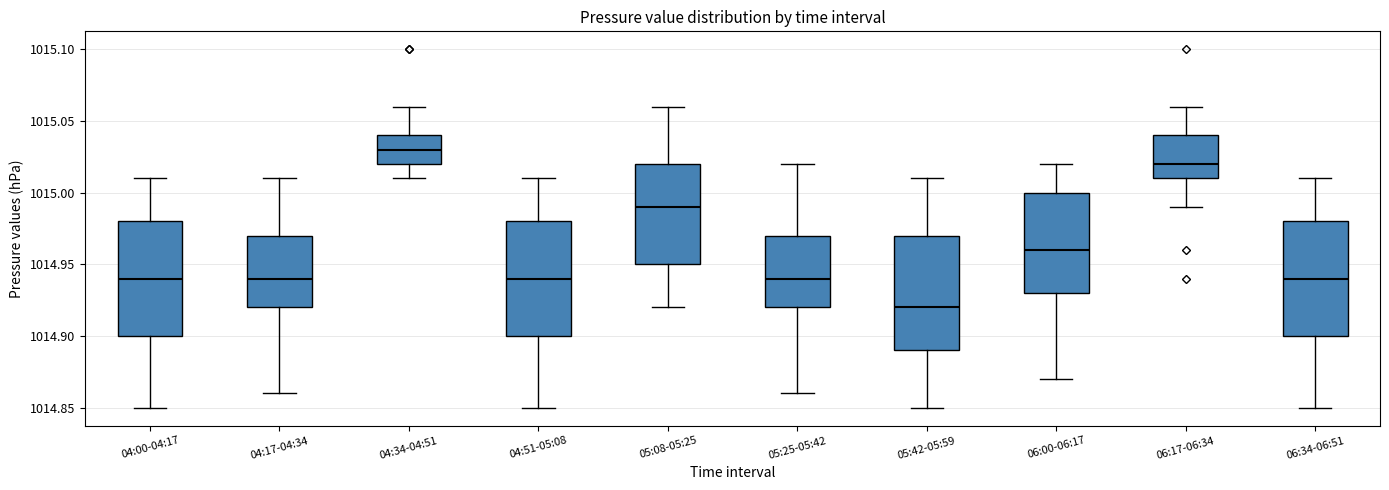

Reading left to right, transcribe this box plot: for each box, give where its median line is, the range the box spans, and where its two whiskers end, as read against the y-axis. The values are not printed on the chart, so give them approximately, as read against the axis.

04:00-04:17: median 1014.94, box 1014.90 to 1014.98, whiskers 1014.85 to 1015.01
04:17-04:34: median 1014.94, box 1014.92 to 1014.97, whiskers 1014.86 to 1015.01
04:34-04:51: median 1015.03, box 1015.02 to 1015.04, whiskers 1015.01 to 1015.06
04:51-05:08: median 1014.94, box 1014.90 to 1014.98, whiskers 1014.85 to 1015.01
05:08-05:25: median 1014.99, box 1014.95 to 1015.02, whiskers 1014.92 to 1015.06
05:25-05:42: median 1014.94, box 1014.92 to 1014.97, whiskers 1014.86 to 1015.02
05:42-05:59: median 1014.92, box 1014.89 to 1014.97, whiskers 1014.85 to 1015.01
06:00-06:17: median 1014.96, box 1014.93 to 1015.00, whiskers 1014.87 to 1015.02
06:17-06:34: median 1015.02, box 1015.01 to 1015.04, whiskers 1014.99 to 1015.06
06:34-06:51: median 1014.94, box 1014.90 to 1014.98, whiskers 1014.85 to 1015.01